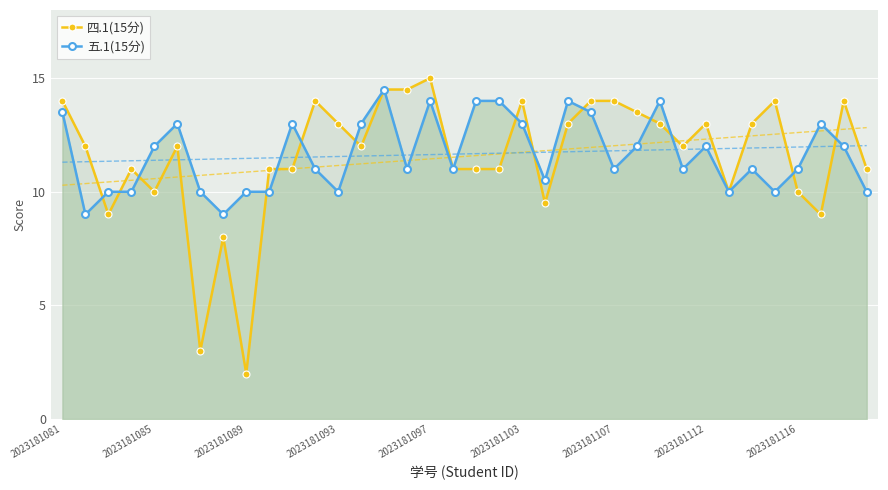

At which label does 四.1(15分) first exceed 12?

2023181081